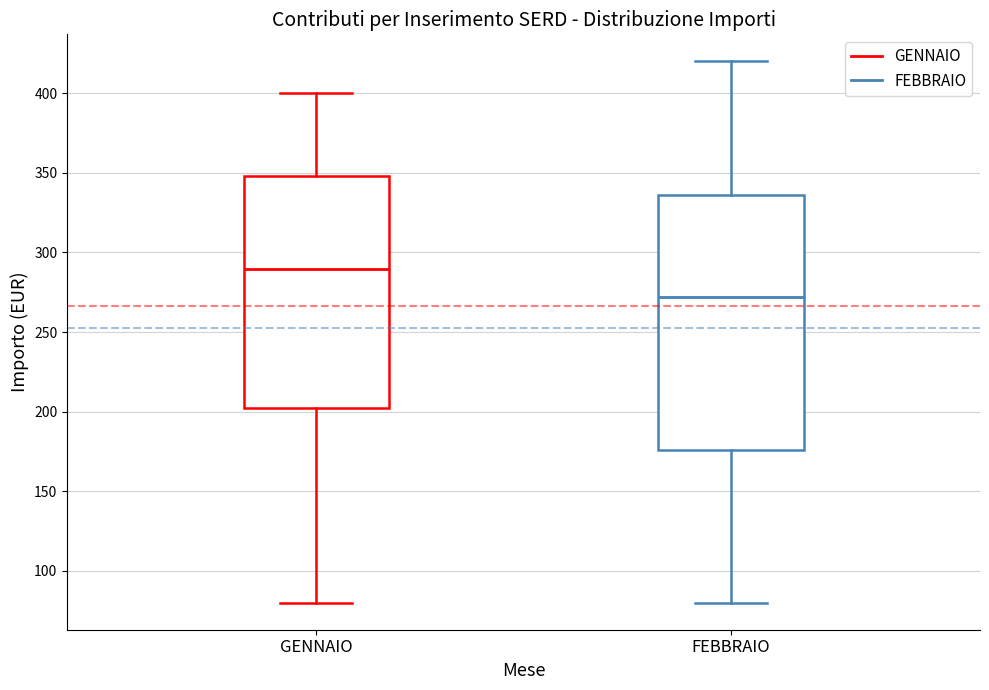

Comparing the boxes themselves (not the whiskers), which one is the tallest?

FEBBRAIO